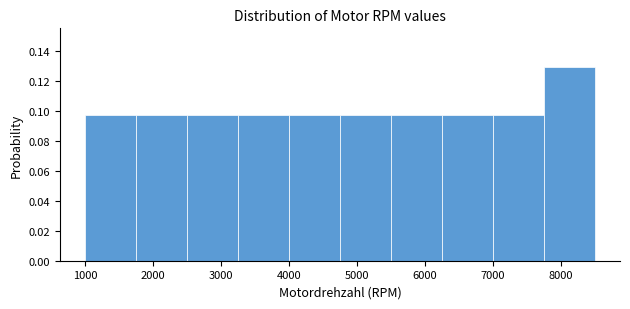

Reading left to right, transcribe this chart: for each bar, give the range it covers on the x-axis and its height. Neither the bar edges nor the heights are printed on the chart, so give them approximately, as read against the axes.

1000 to 1750: 0.096
1750 to 2500: 0.096
2500 to 3250: 0.096
3250 to 4000: 0.096
4000 to 4750: 0.096
4750 to 5500: 0.096
5500 to 6250: 0.096
6250 to 7000: 0.096
7000 to 7750: 0.096
7750 to 8500: 0.130